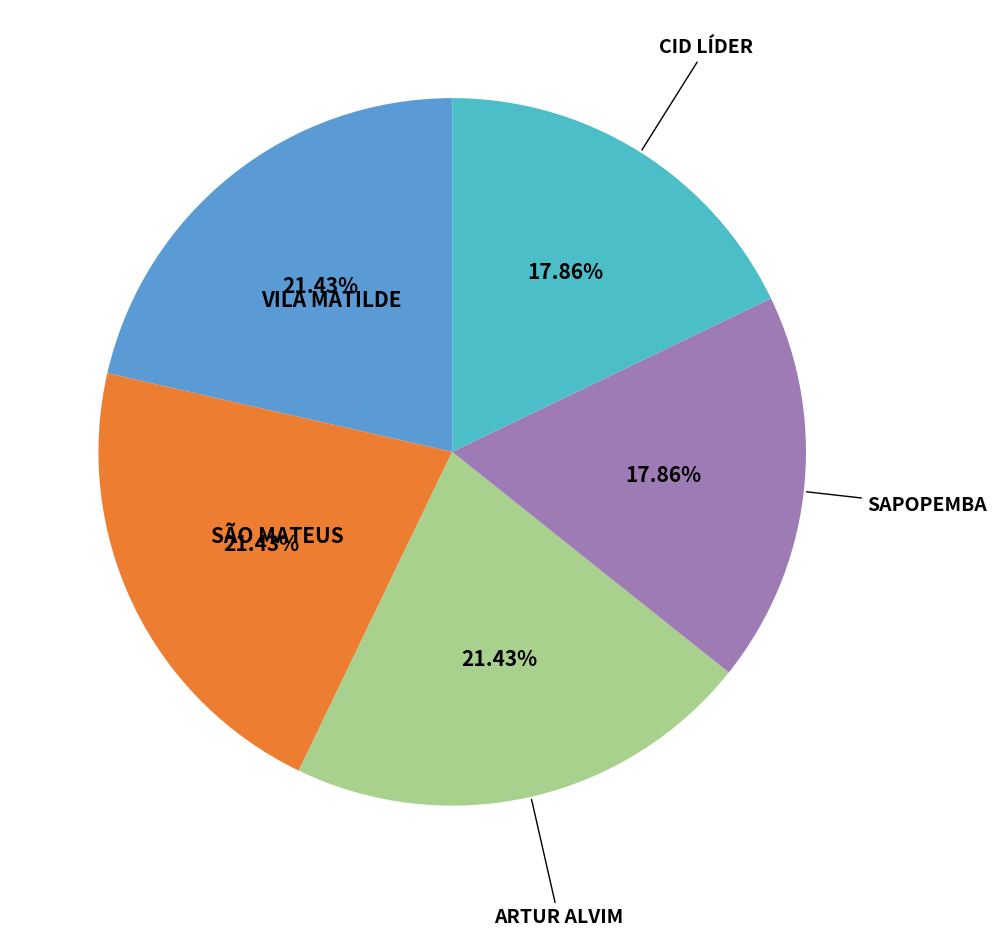

What percentage is NOT represented by VILA MATILDE?

78.6%